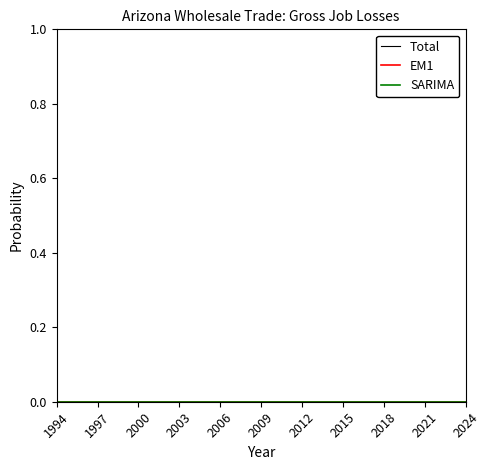

The EM1 series shows 0 at 2009. True or false?

True